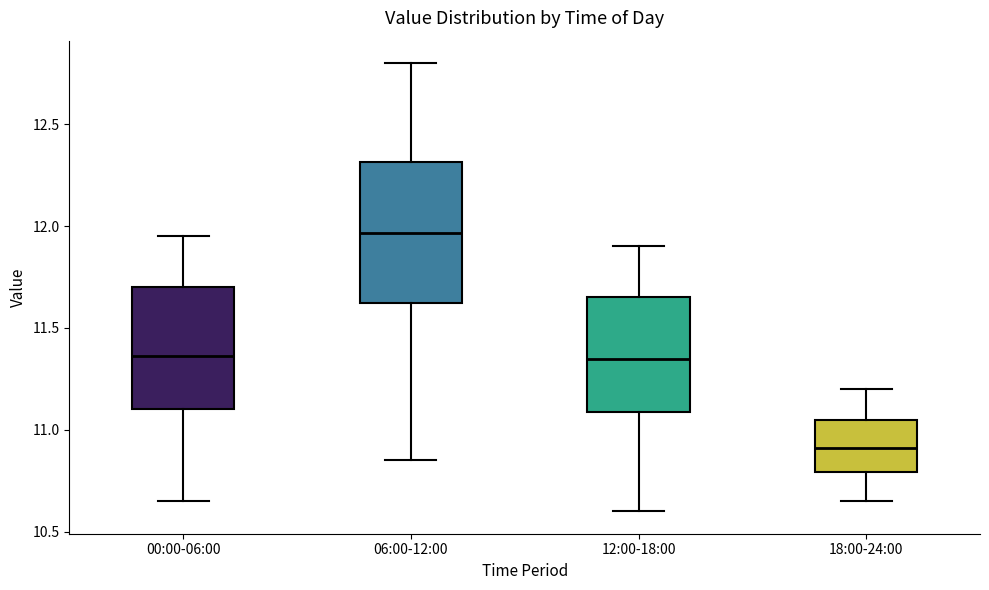

Where does the upper whisker of the box for 00:00-06:00 end on the y-axis? The values are not printed on the chart, so give them approximately, as read against the axis.

11.95